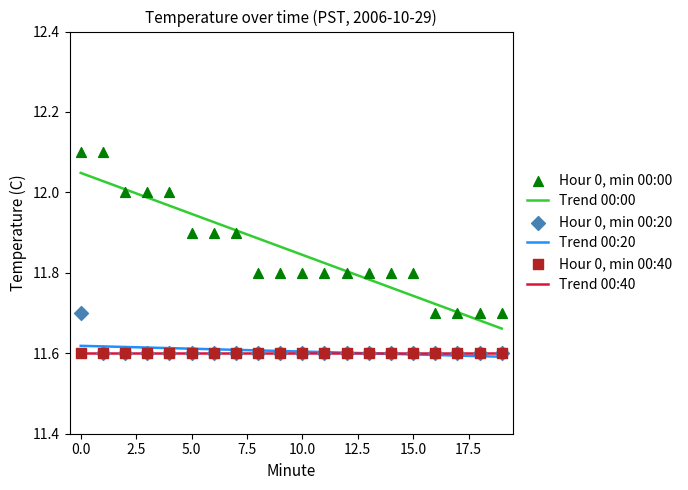

Which series has the largest total across all categories?

Trend 00:00